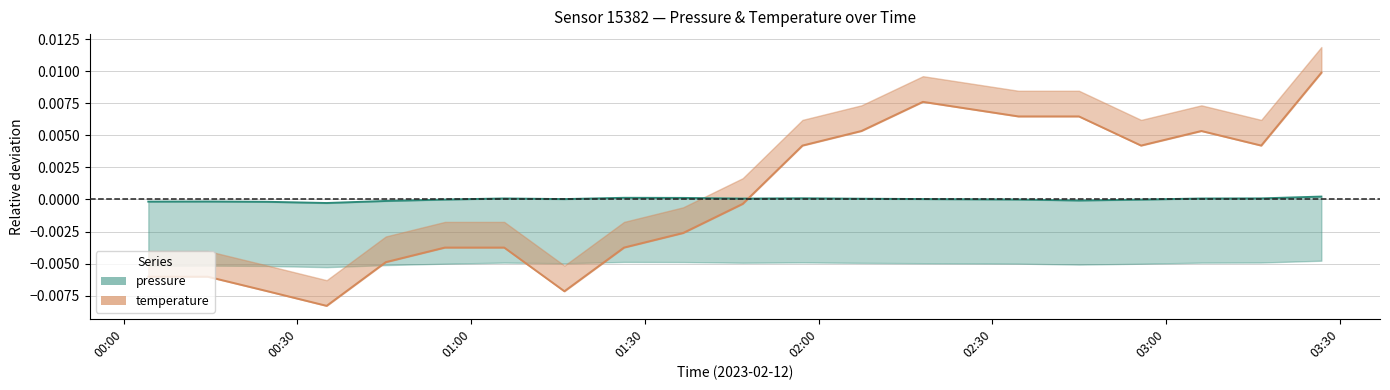

What position from the right is 02:07?

8